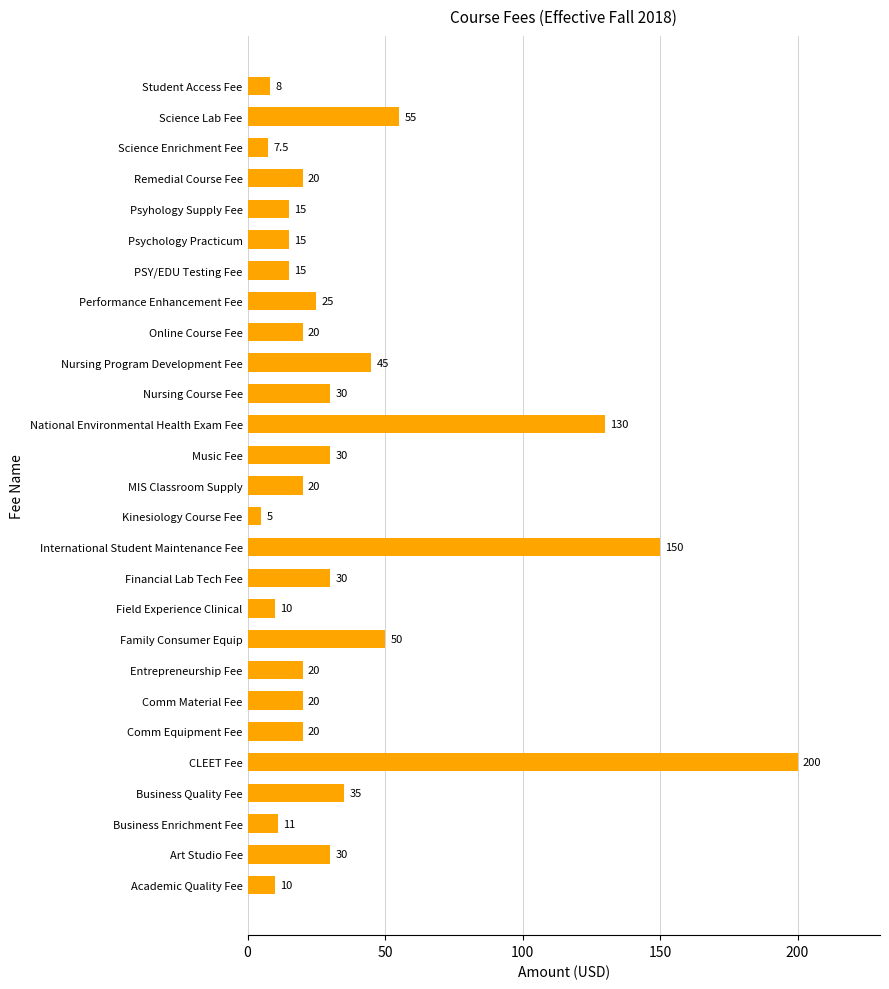

How many data points does each series have?

27